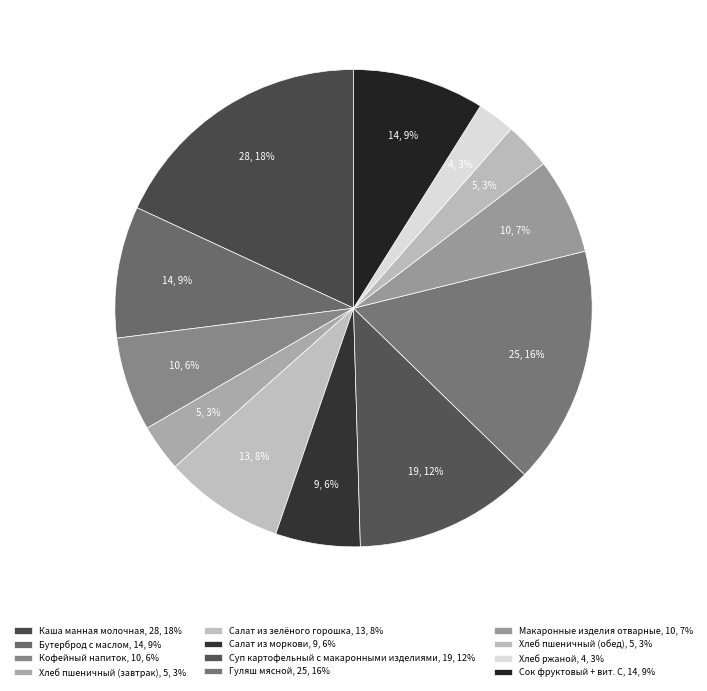

What percentage is the Бутерброд с маслом slice, to the nearest percent?

9%